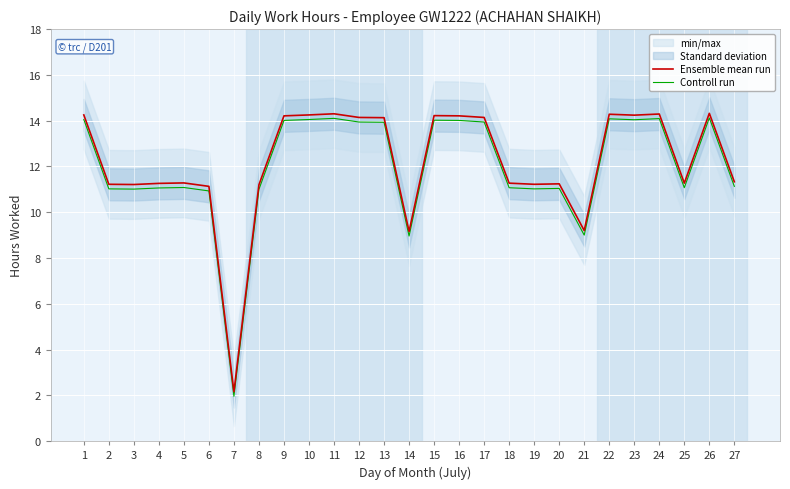

How many interior local peaks does the Ensemble mean run series have?

7